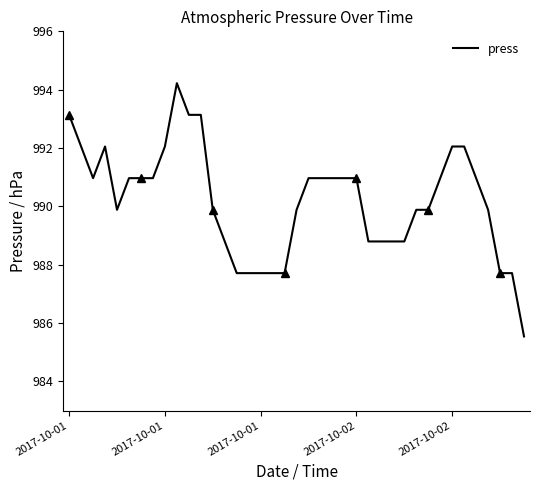

What is the value of the 37th point from the left?

987.7